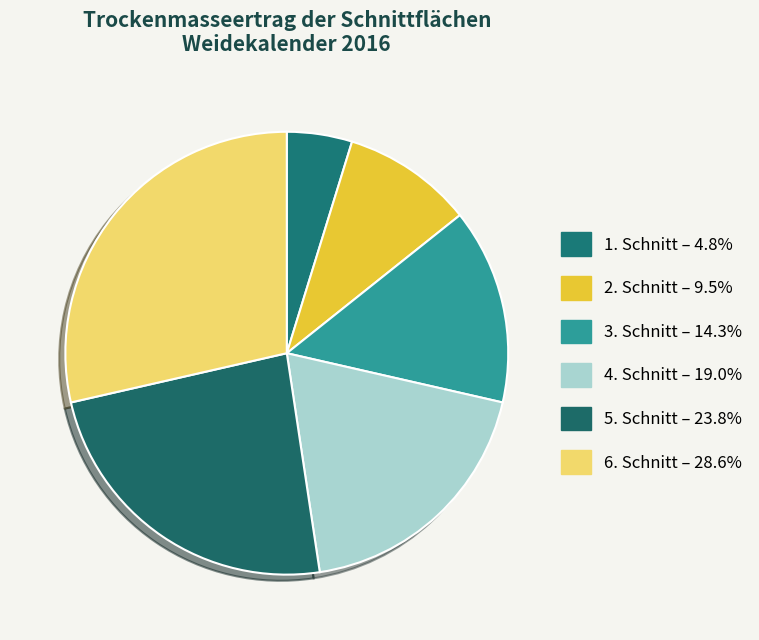

Count the number of slices in the pie.

6